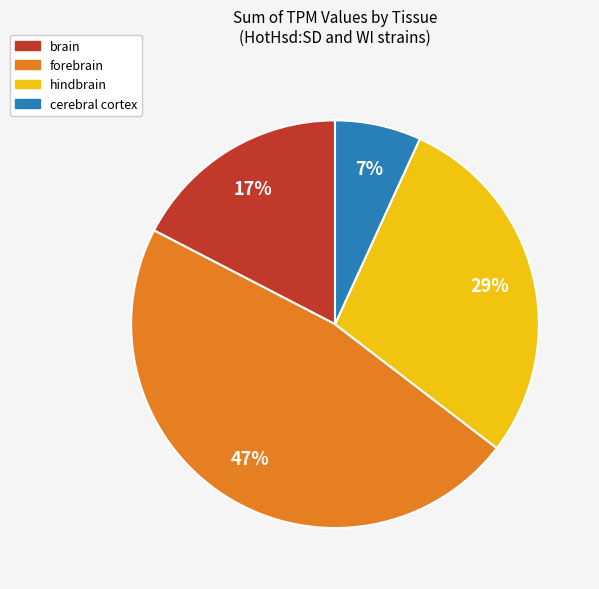

Which slice is the smallest?

cerebral cortex